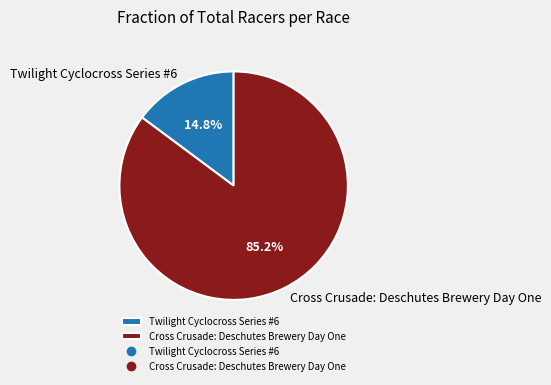

To the nearest percent, what is the difference between the largest and smallest slice percentages?

70%